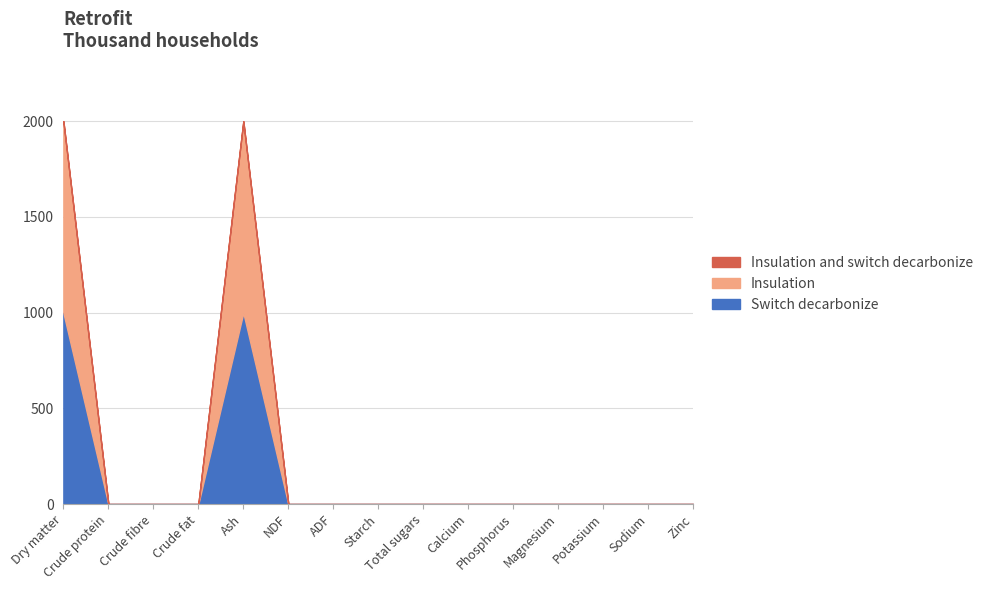

What is the maximum value for Switch decarbonize?

999